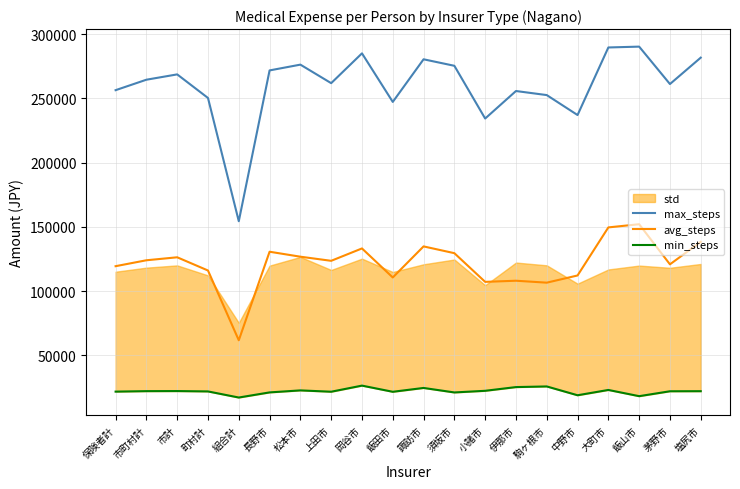

What is the total value across all series at 伊那市?

389222.0